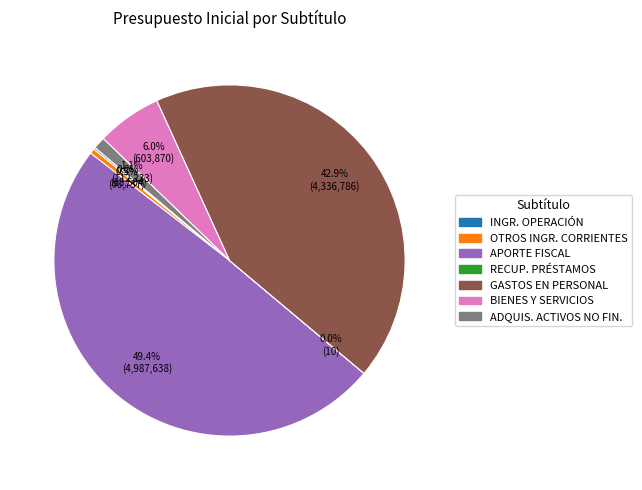

To the nearest percent, what is the average slice percentage?

14%